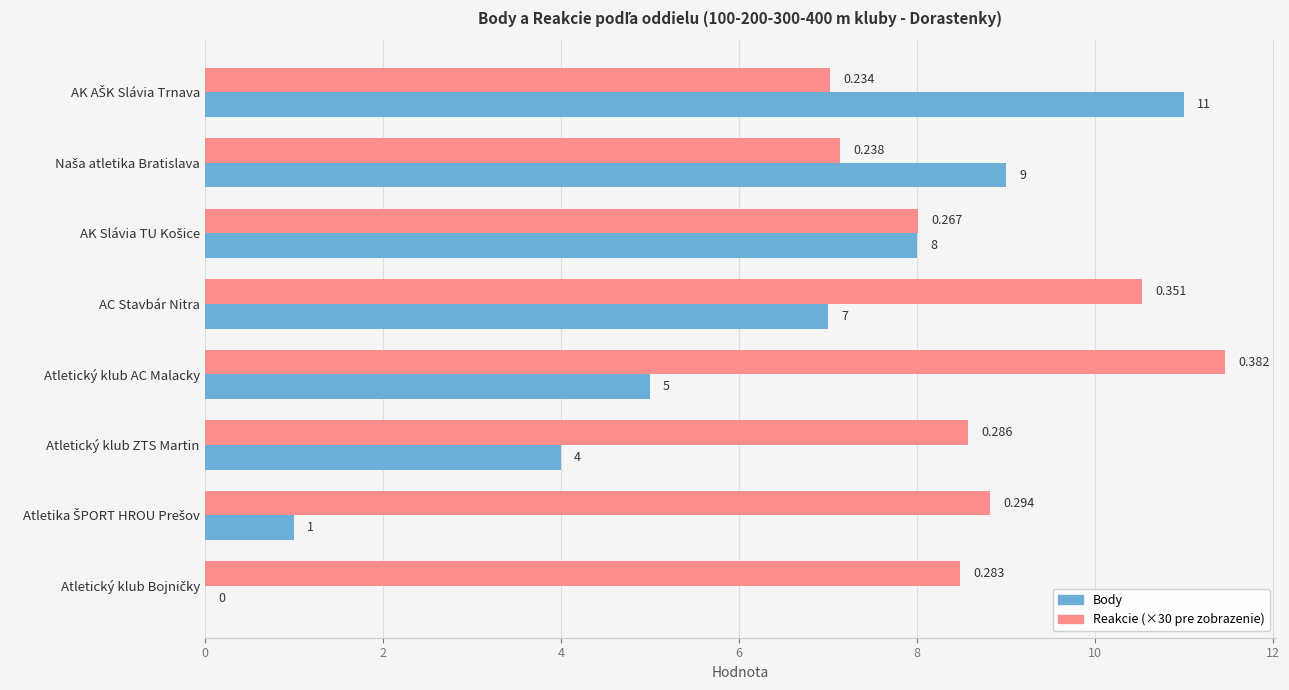

At which category does the chart reach its peak across all series?

Atletický klub AC Malacky